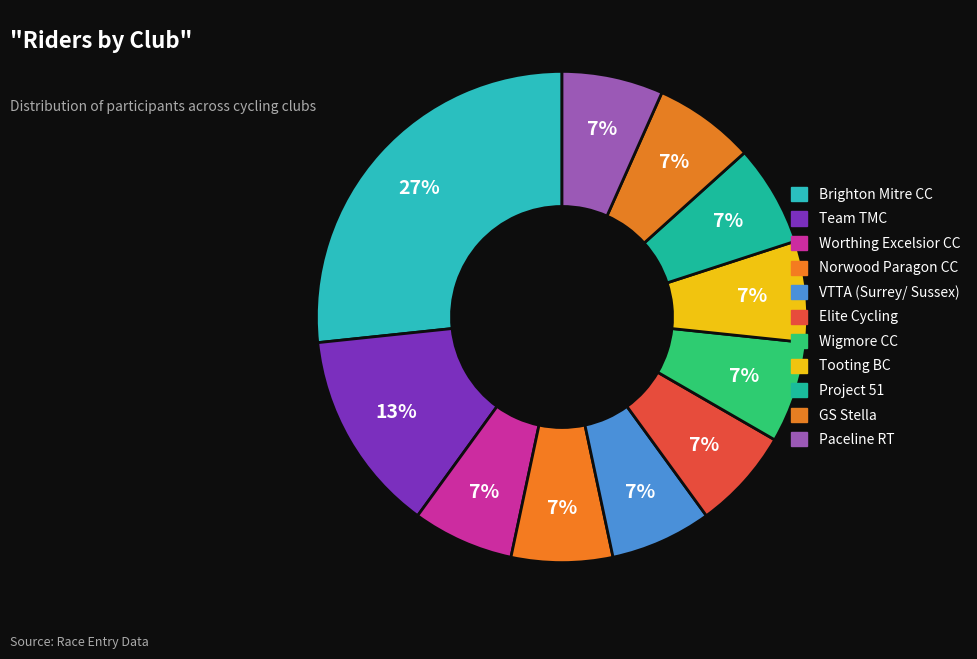

To the nearest percent, what is the average slice percentage?

9%